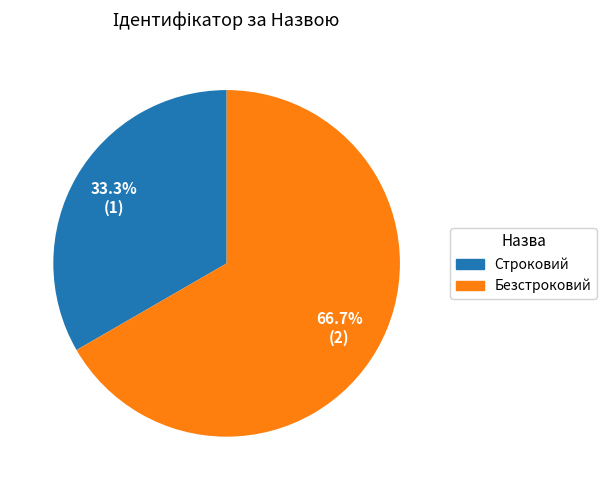

The Безстроковий slice represents 67% of the pie. True or false?

True